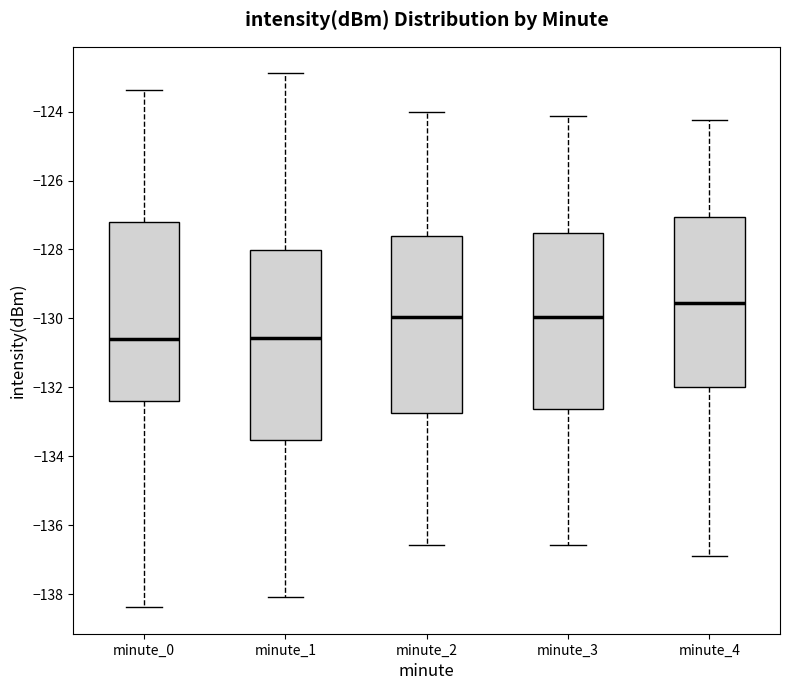

Where does the upper whisker of the box for minute_1 end on the y-axis? The values are not printed on the chart, so give them approximately, as read against the axis.

-122.8